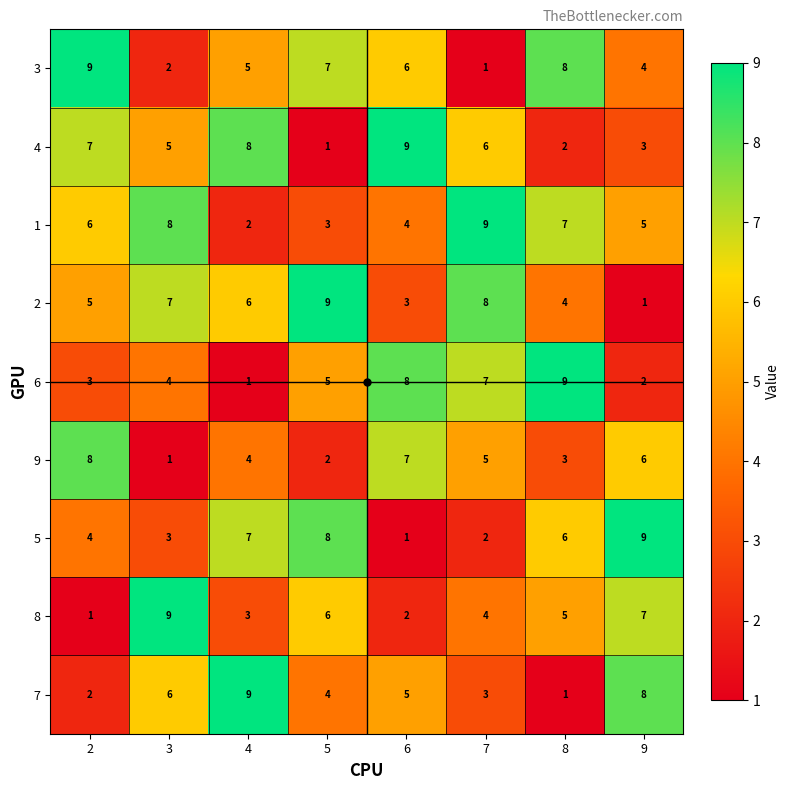

At how many categories does at least one series exceed 2?

8